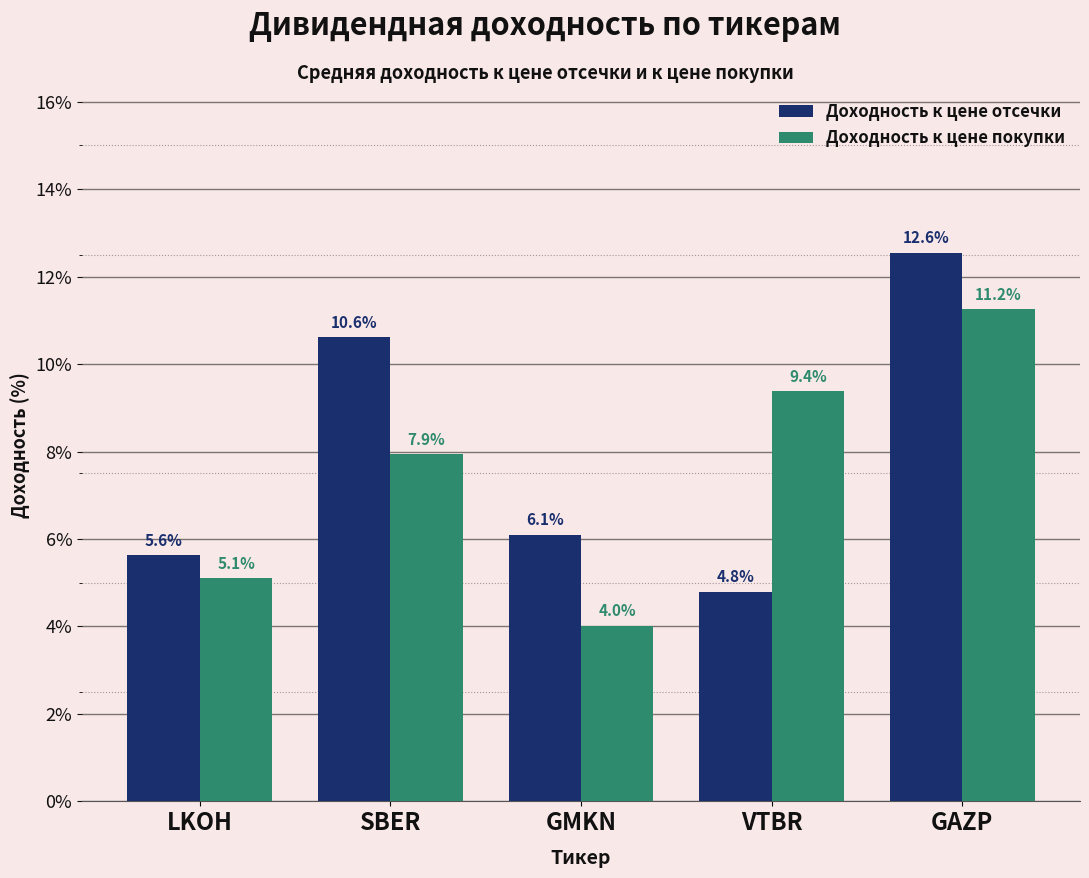

Which label corresponds to the smallest value in the chart?

GMKN